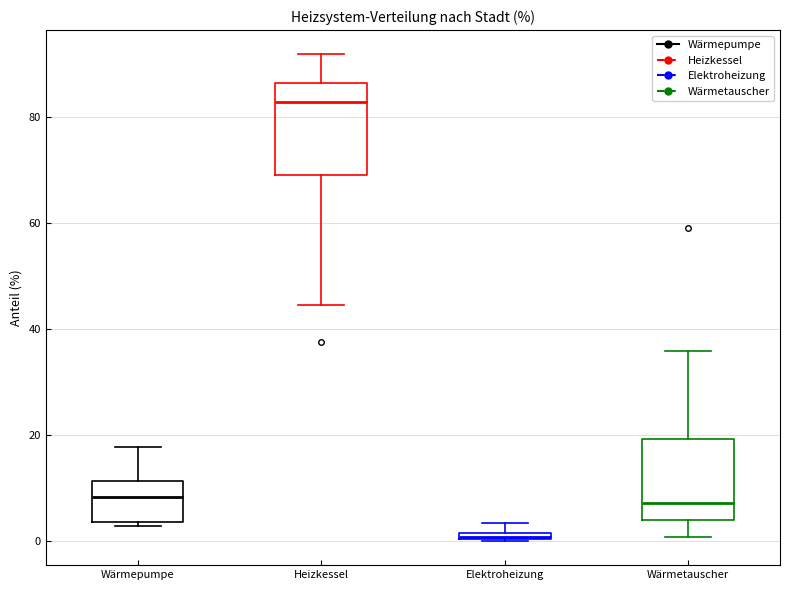

Which box's median line is the lowest?

Elektroheizung